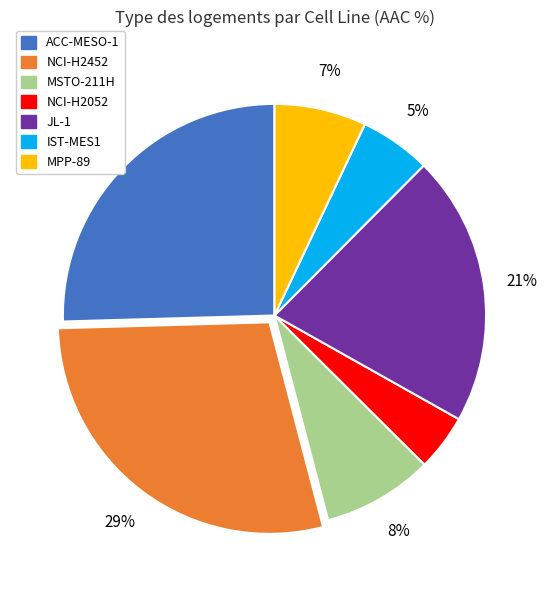

To the nearest percent, what portion does MSTO-211H represent?

8%